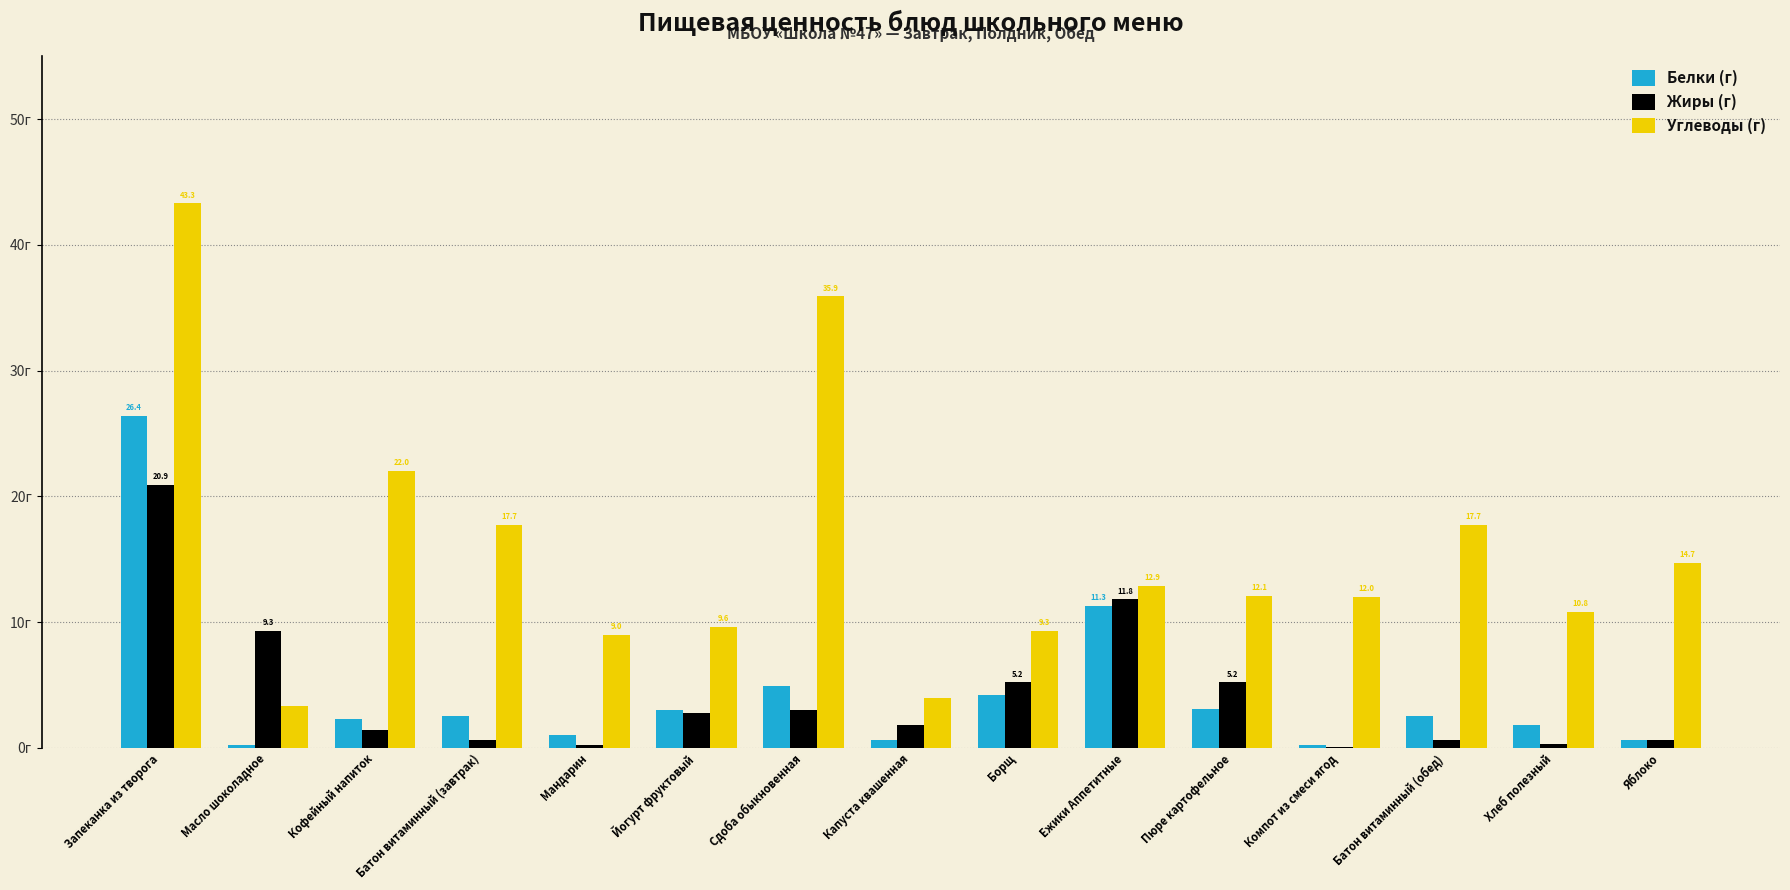

Reading right to left, extract all data points from this chart.

Белки (г): Яблоко=0.6	Хлеб полезный=1.8	Батон витаминный (обед)=2.5	Компот из смеси ягод=0.2	Пюре картофельное=3.1	Ежики Аппетитные=11.3	Борщ=4.2	Капуста квашенная=0.6	Сдоба обыкновенная=4.9	Йогурт фруктовый=3.0	Мандарин=1.0	Батон витаминный (завтрак)=2.5	Кофейный напиток=2.3	Масло шоколадное=0.2	Запеканка из творога=26.4
Жиры (г): Яблоко=0.6	Хлеб полезный=0.3	Батон витаминный (обед)=0.6	Компот из смеси ягод=0.1	Пюре картофельное=5.2	Ежики Аппетитные=11.8	Борщ=5.2	Капуста квашенная=1.8	Сдоба обыкновенная=3.0	Йогурт фруктовый=2.8	Мандарин=0.2	Батон витаминный (завтрак)=0.6	Кофейный напиток=1.4	Масло шоколадное=9.3	Запеканка из творога=20.9
Углеводы (г): Яблоко=14.7	Хлеб полезный=10.8	Батон витаминный (обед)=17.7	Компот из смеси ягод=12.0	Пюре картофельное=12.1	Ежики Аппетитные=12.9	Борщ=9.3	Капуста квашенная=4.0	Сдоба обыкновенная=35.9	Йогурт фруктовый=9.6	Мандарин=9.0	Батон витаминный (завтрак)=17.7	Кофейный напиток=22.0	Масло шоколадное=3.3	Запеканка из творога=43.3